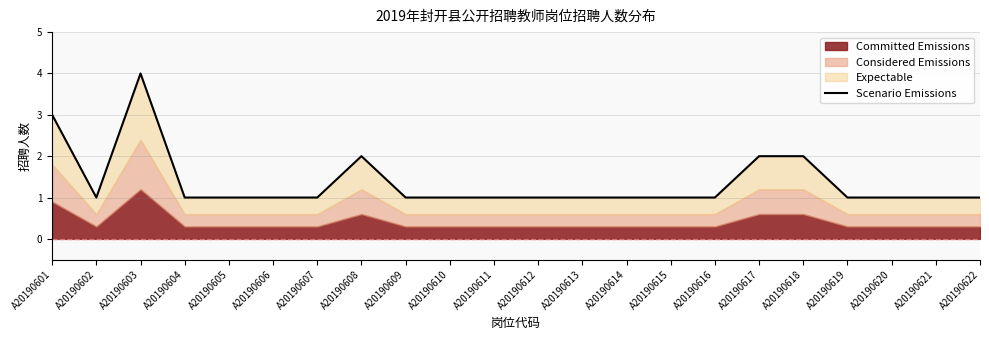

Is it true that the value at A20190619 is 1?

True